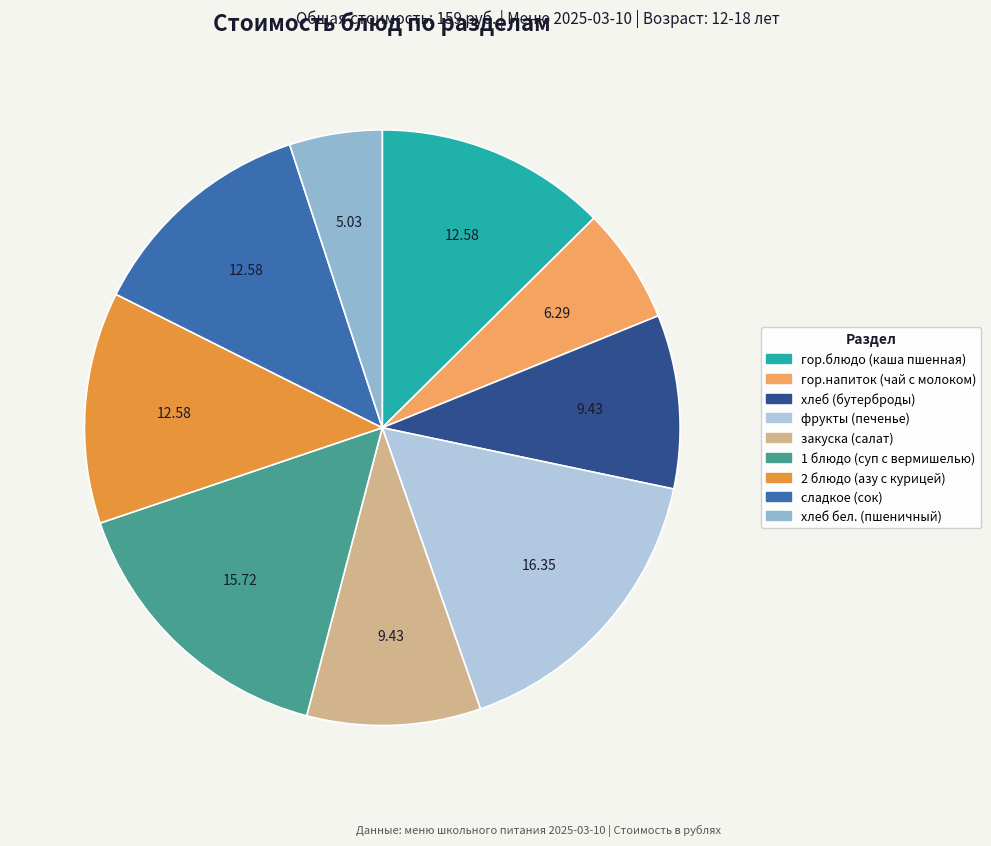

What percentage is the сладкое (сок) slice, to the nearest percent?

13%